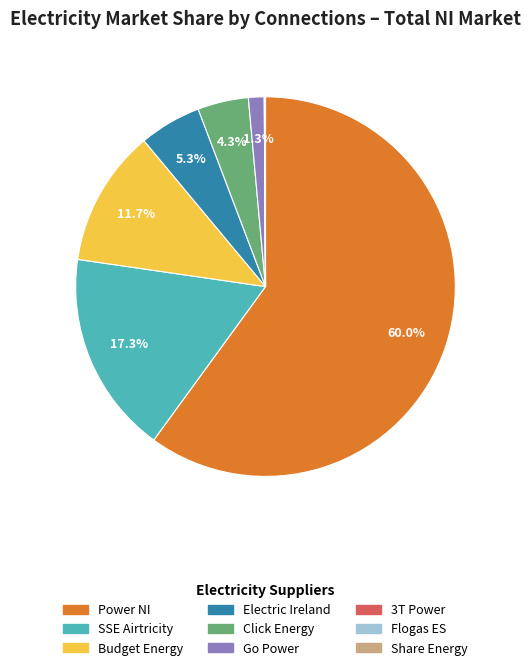

Is it true that SSE Airtricity is 4% of the pie?

False